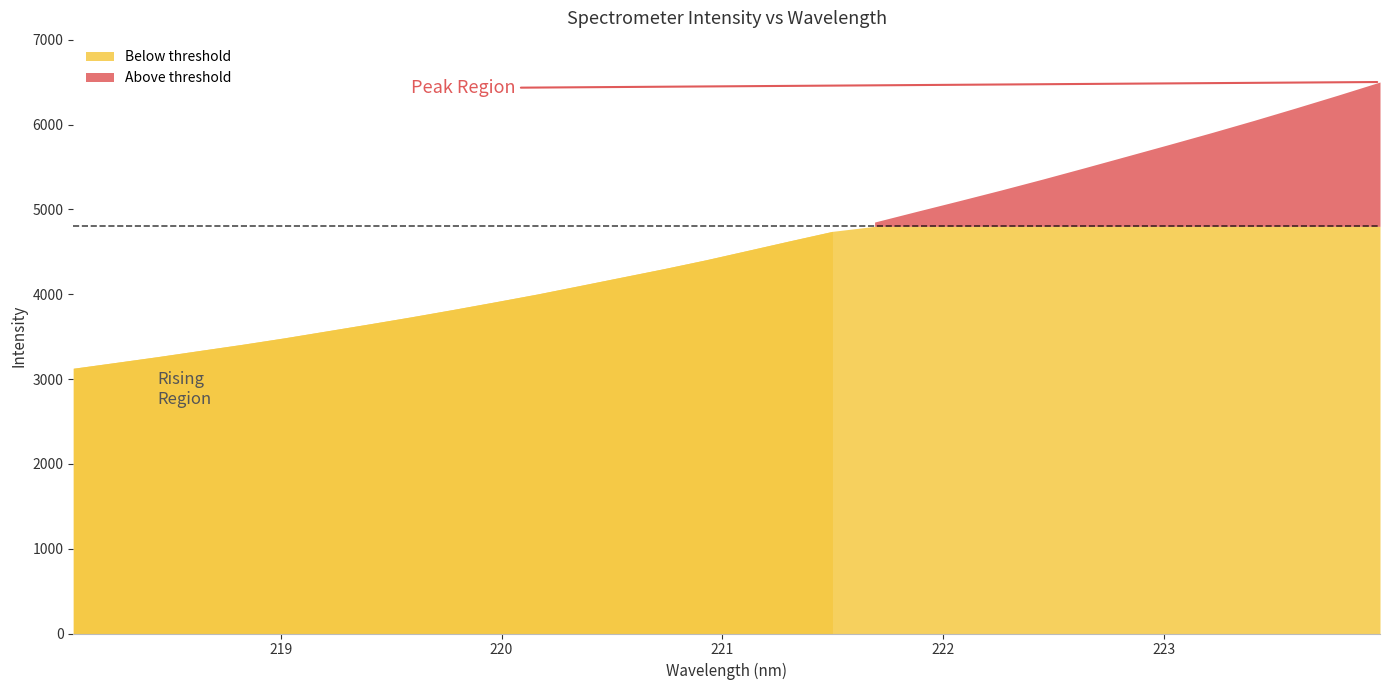

What value does the data have at 219.7801?

3820.2